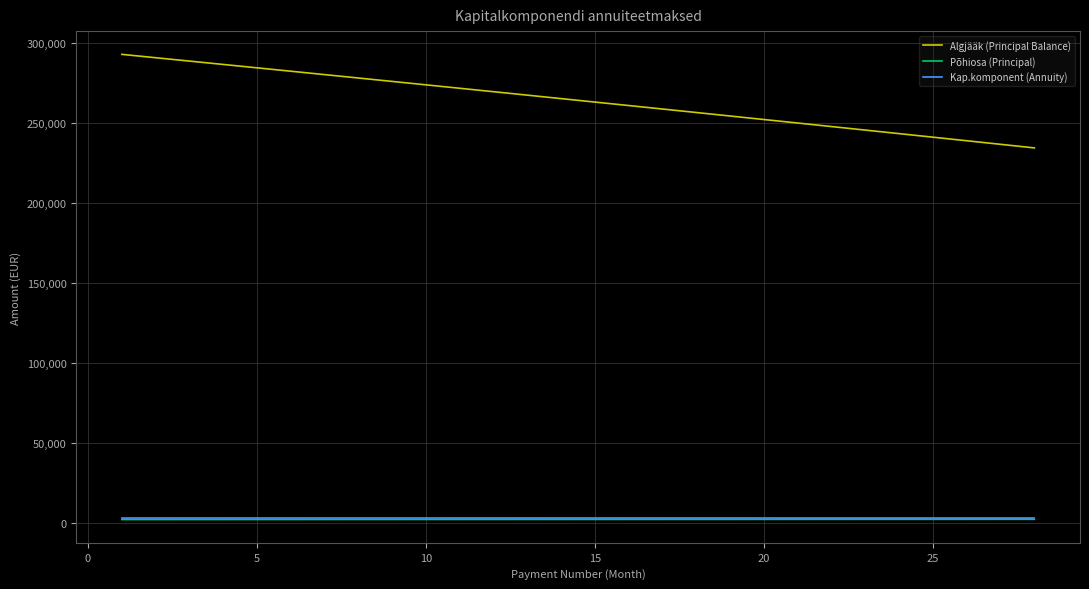

Which series has the largest range (max minus min)?

Algjääk (Principal Balance)